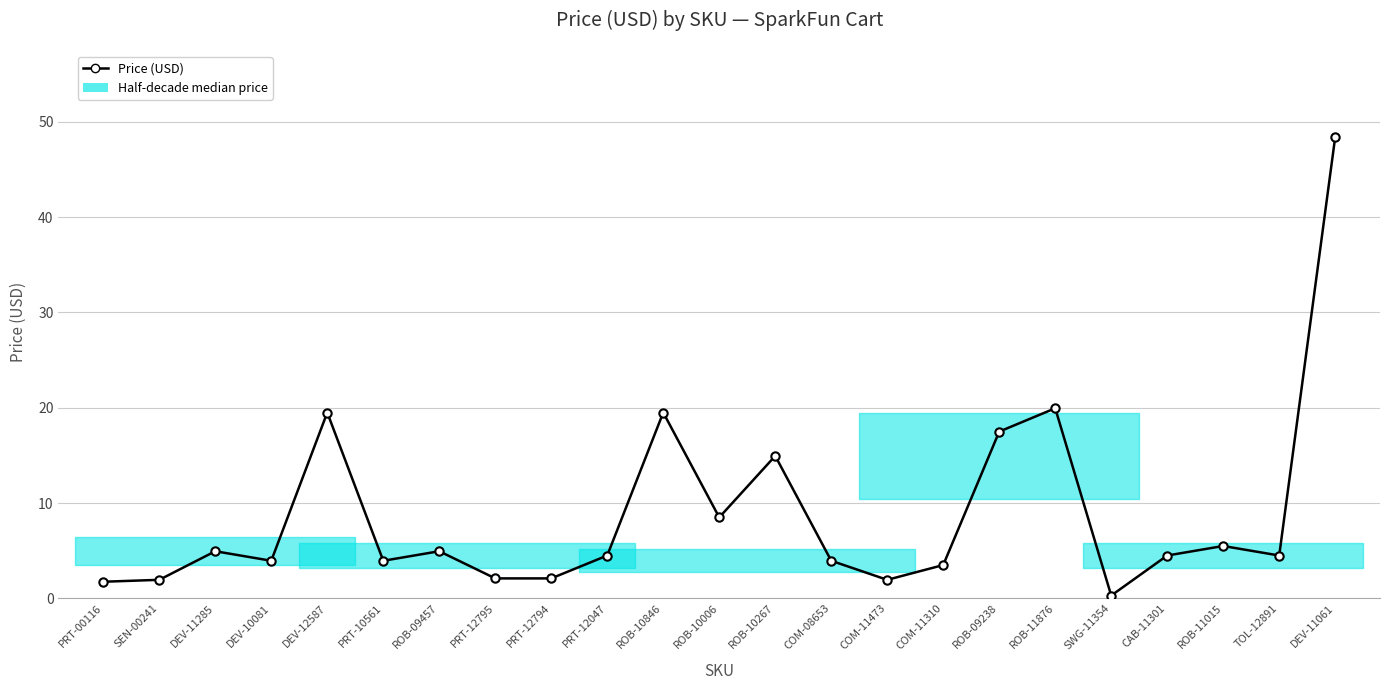

Is it true that the value at COM-08653 is 4.0?

True